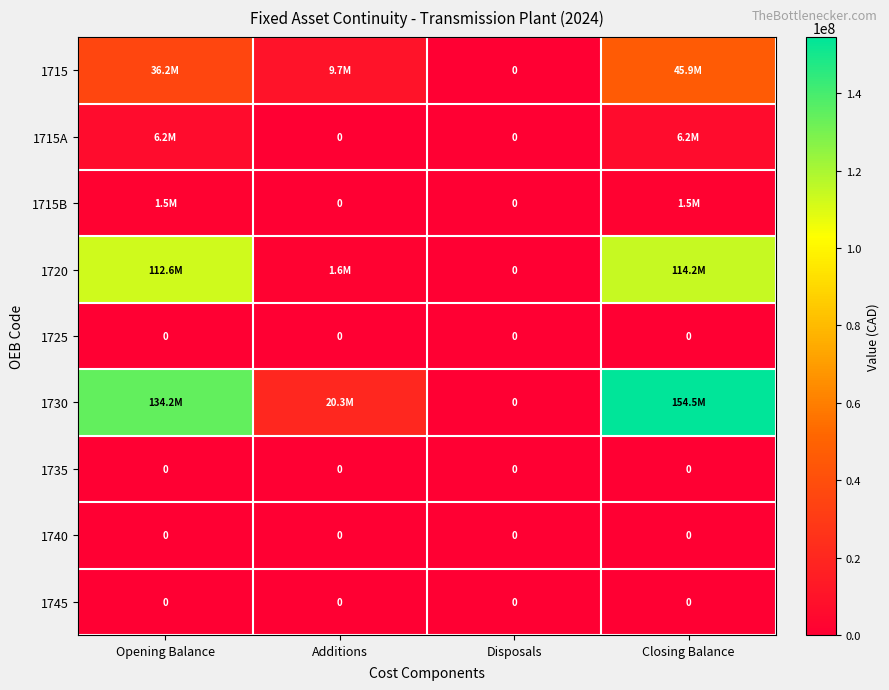

Read the 1720 value at Additions.

1635674.2